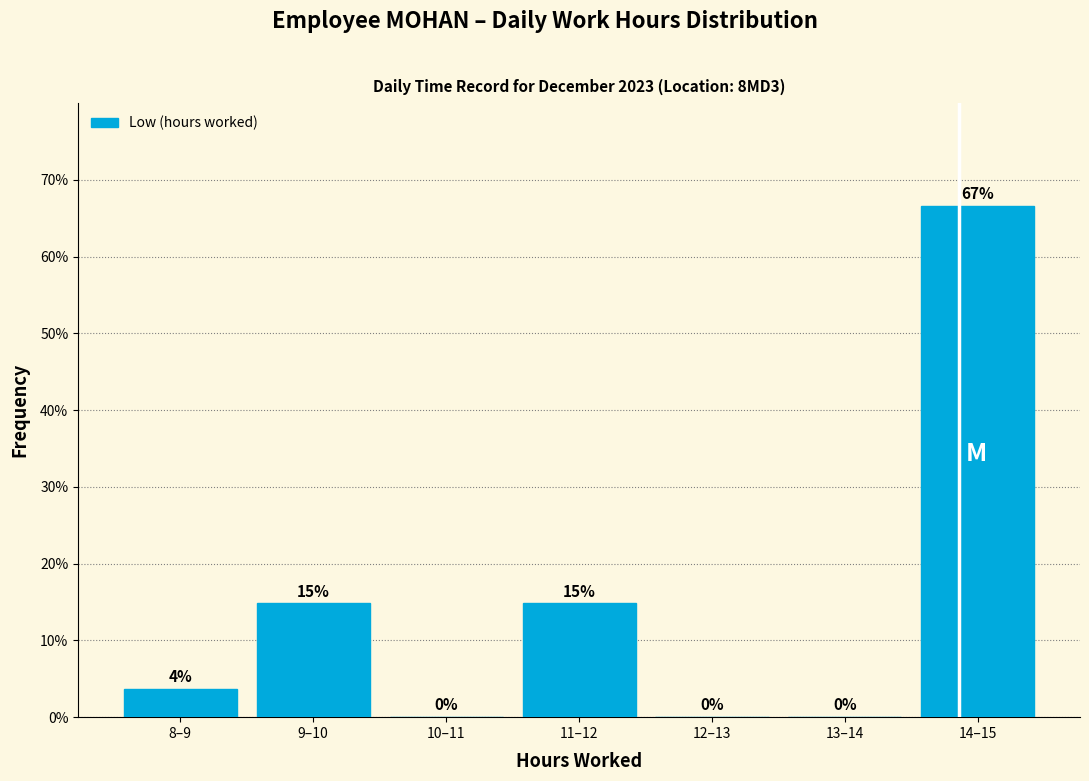

What is the greatest value displayed?

66.7